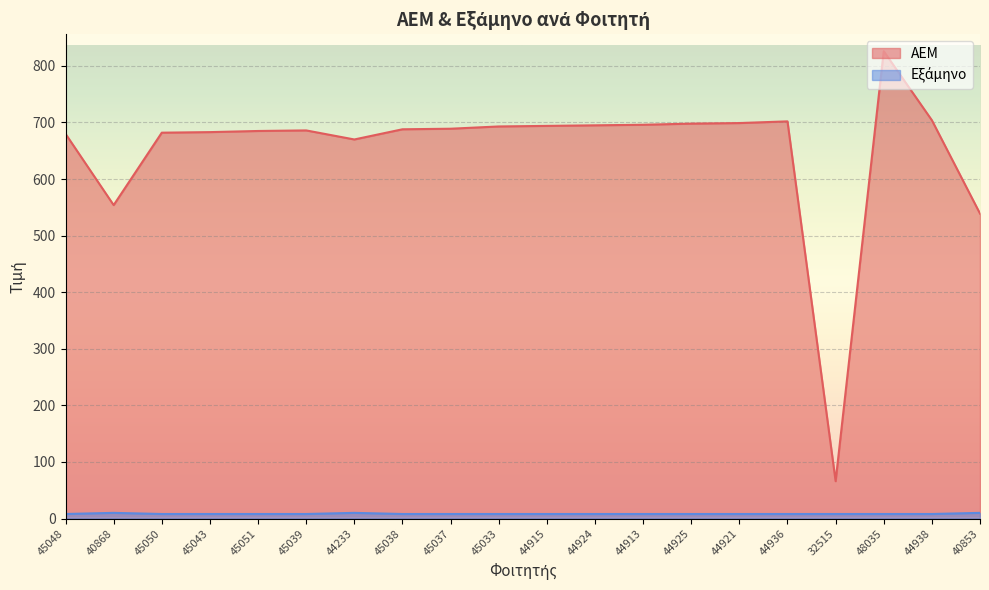

At which label does Εξάμηνο reach its peak?

40868